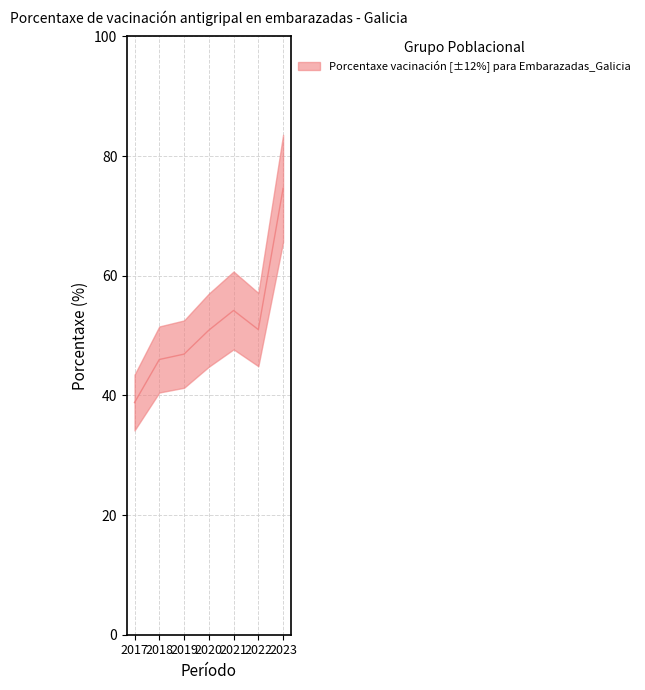

How many lines are shown in the chart?

1